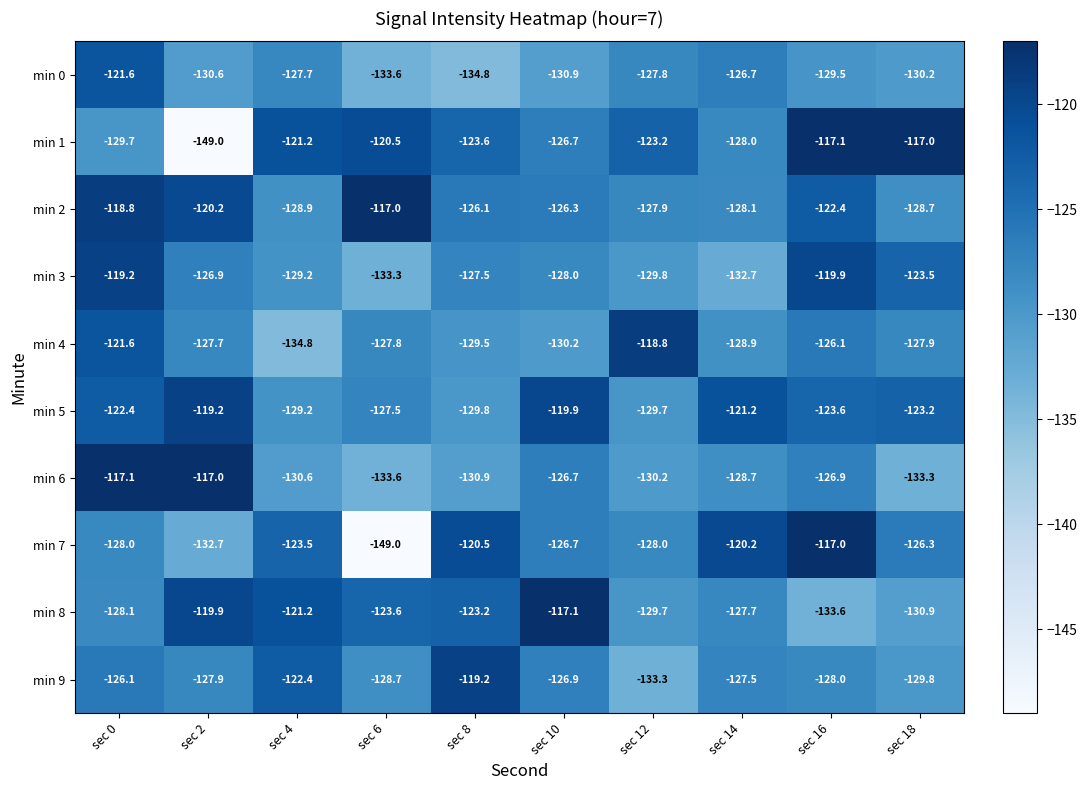

At sec 16, list the series in order from smallest to largest.

min 8, min 0, min 9, min 6, min 4, min 5, min 2, min 3, min 1, min 7